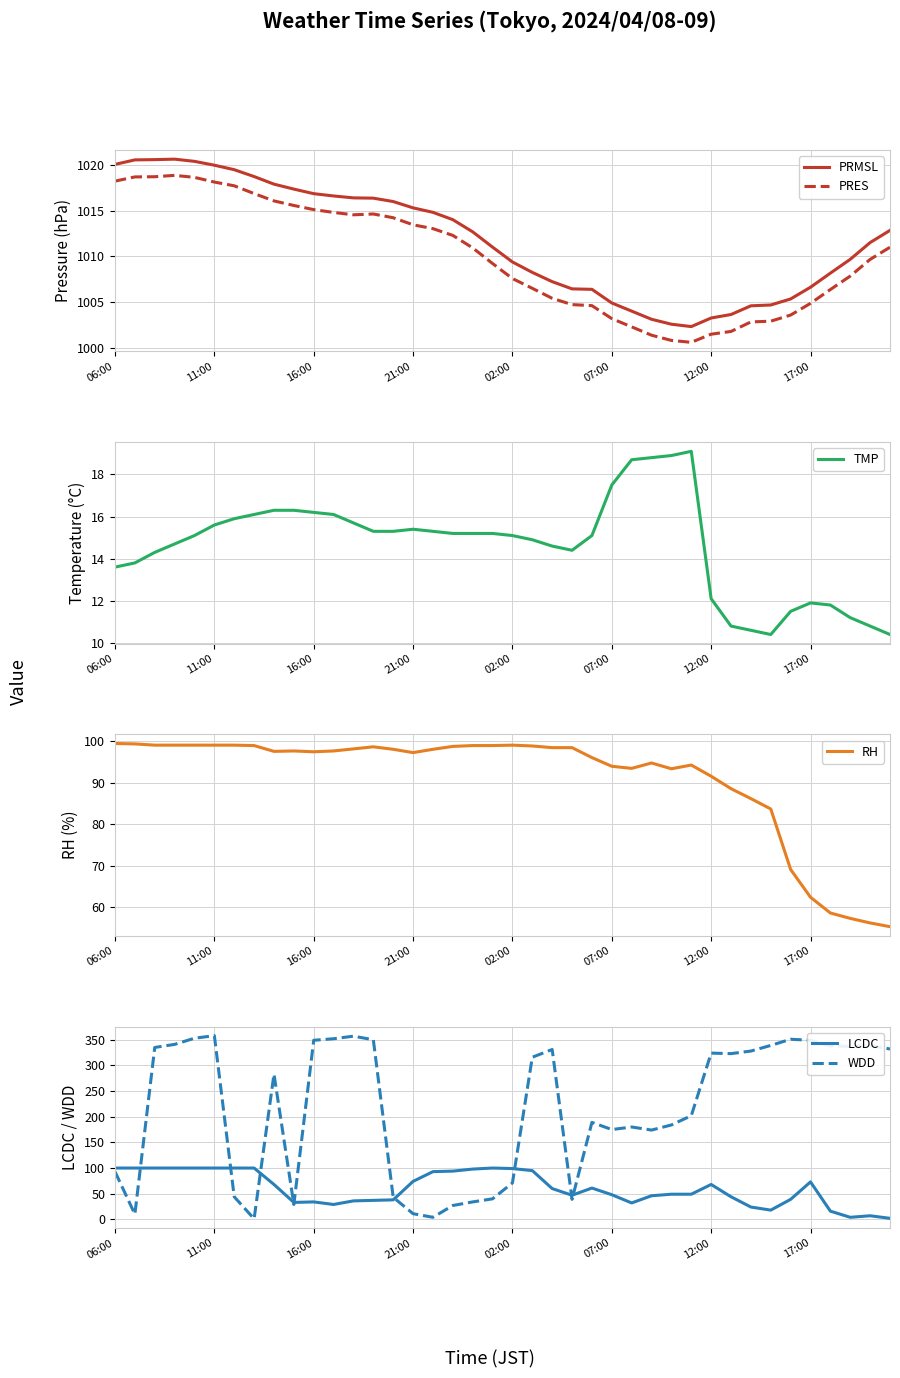

At which label does RH first exceed 97?

06:00